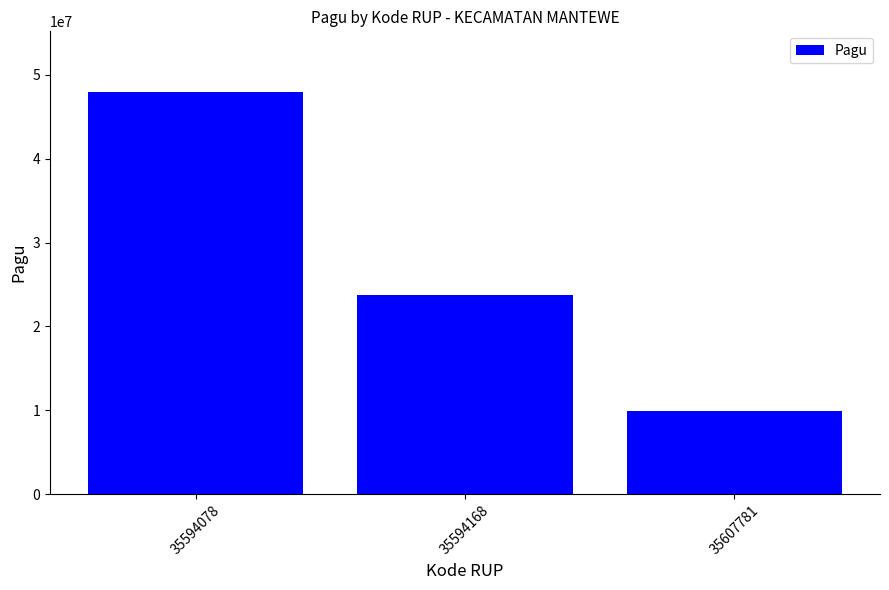

What is the difference between the values at 35594078 and 35607781?

38100000